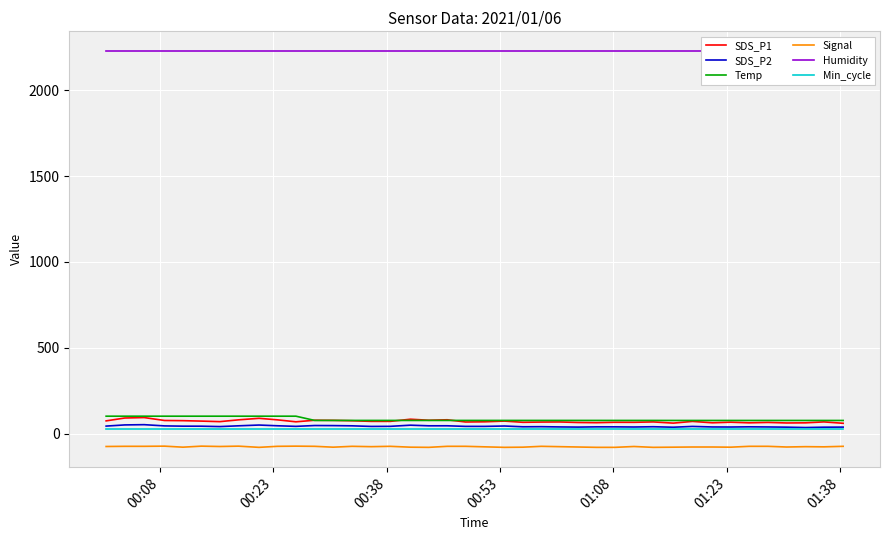

True or false: Signal and Min_cycle cross at least once.

False